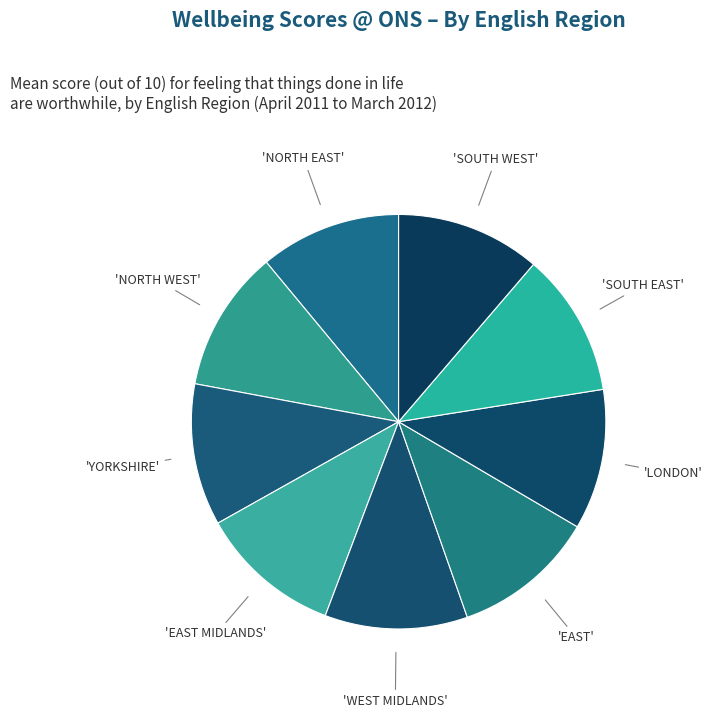

Is there any slice that represents more than half of the pie?

No